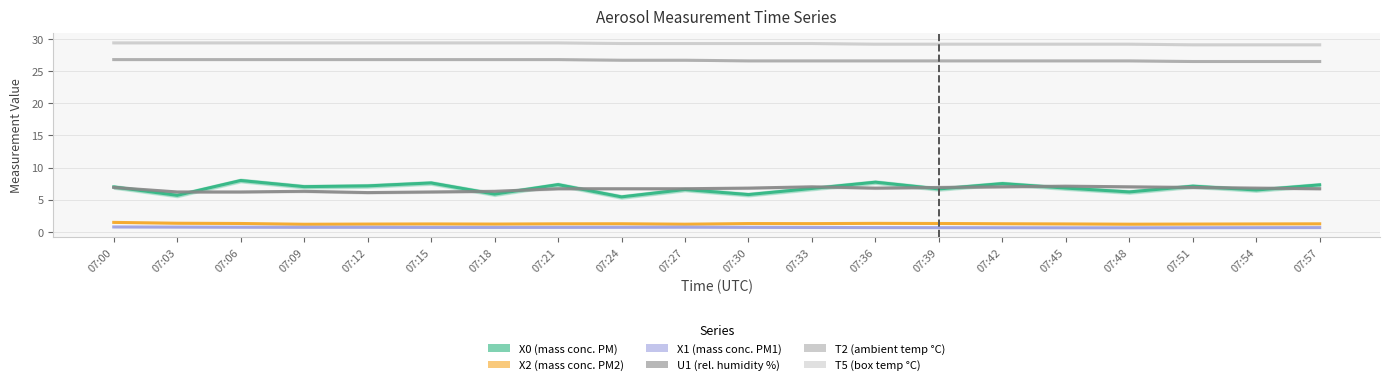

Does the chart display data point markers on the line(s)?

No